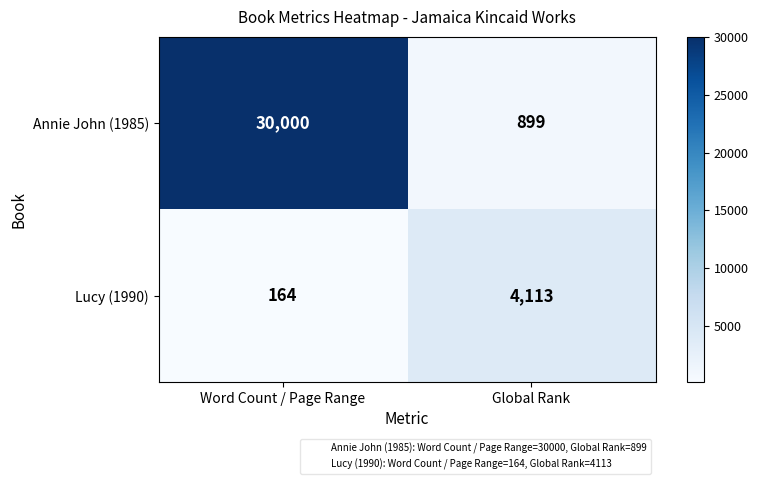

Rank the categories by Lucy (1990) value from highest to lowest.

Global Rank, Word Count / Page Range